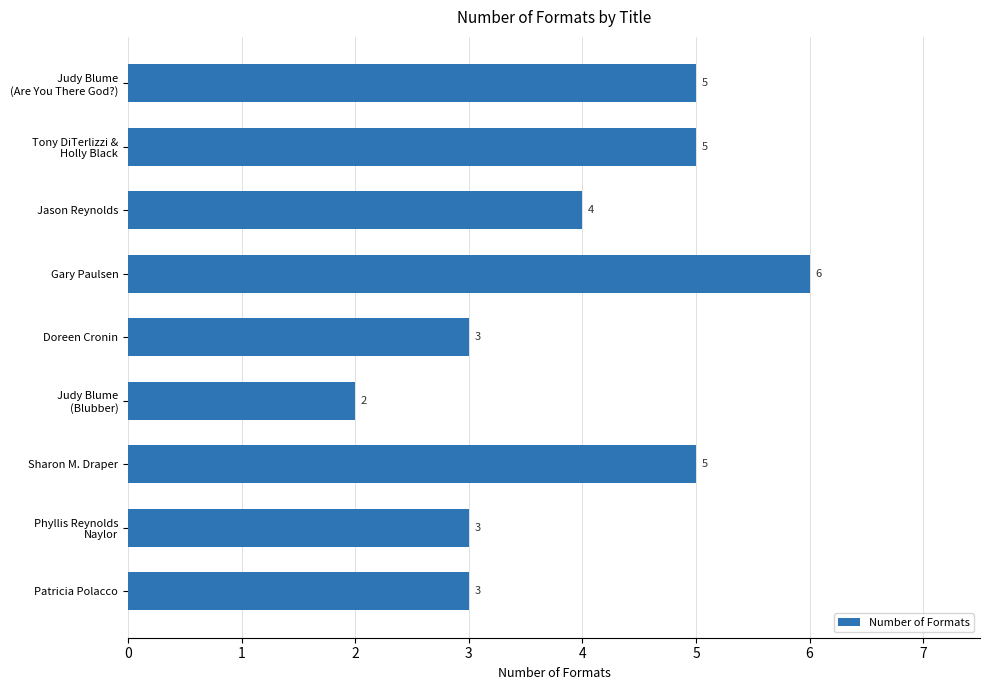

Are the bars horizontal?

Yes